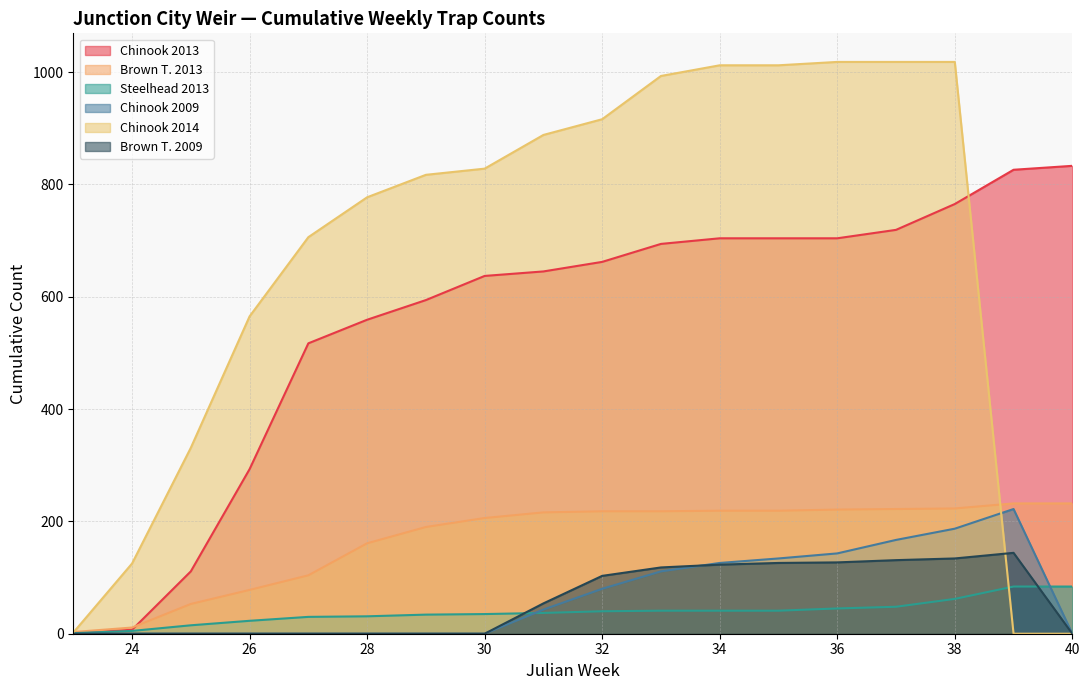

What is the spread (max minus min) of values at 35?

971